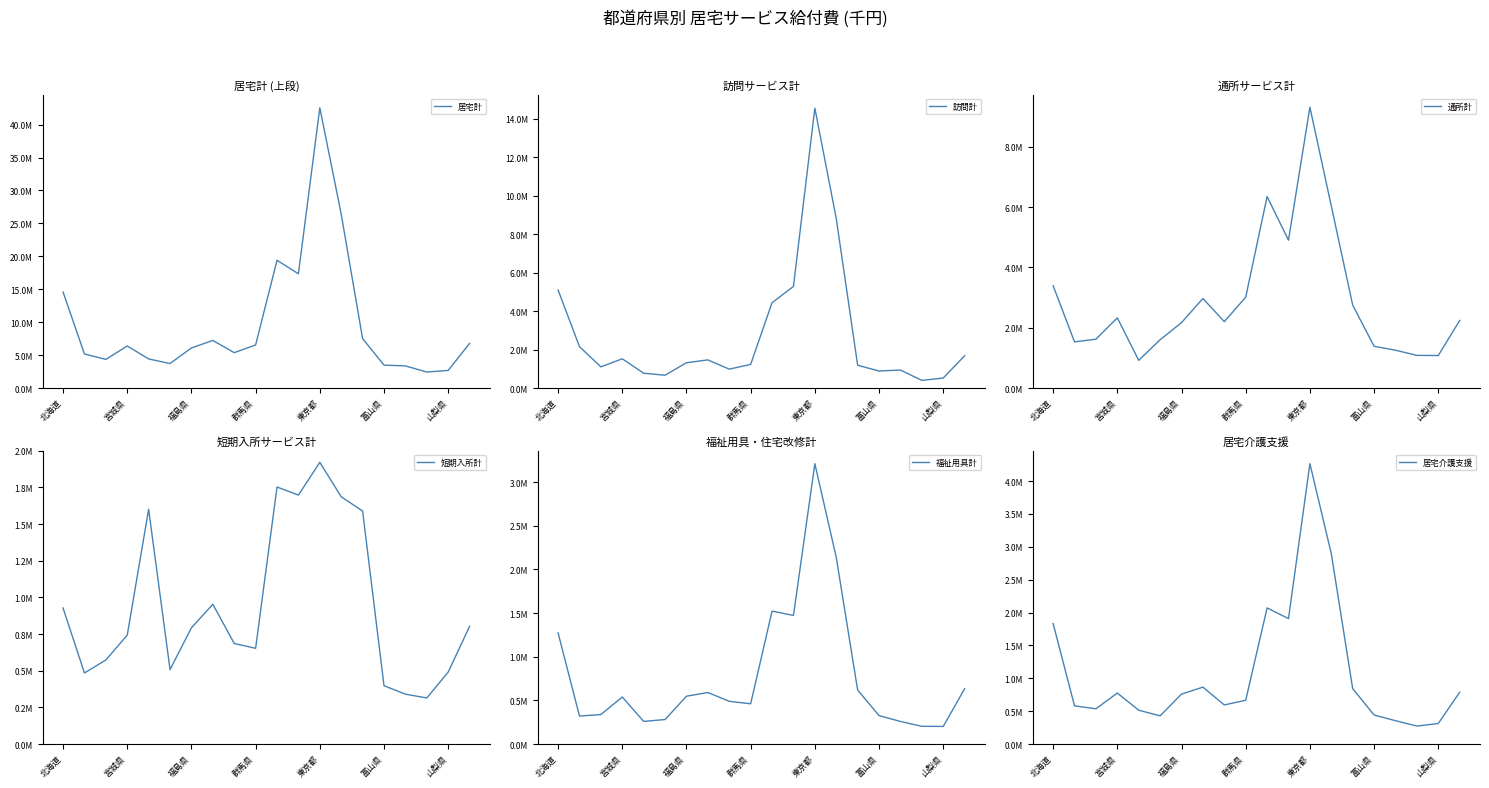

Between 富山県 and 山梨県, which series saw the biggest shift?

居宅計